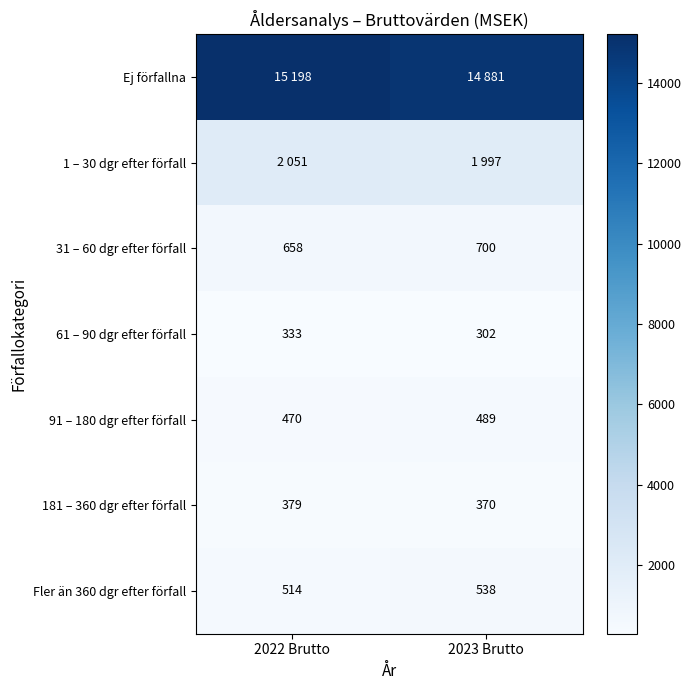

What is the difference between the maximum and minimum values in the Fler än 360 dgr efter förfall series?

24